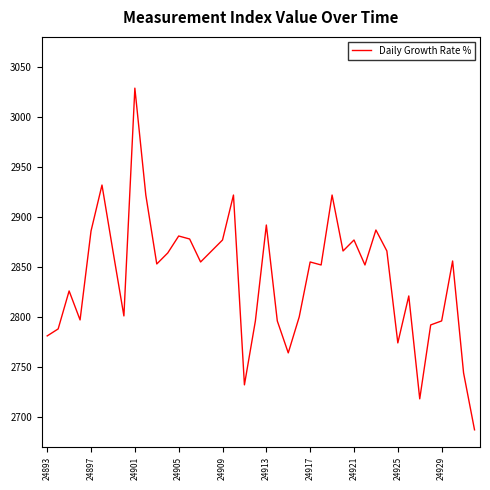

What is the difference between the maximum and minimum values?

342